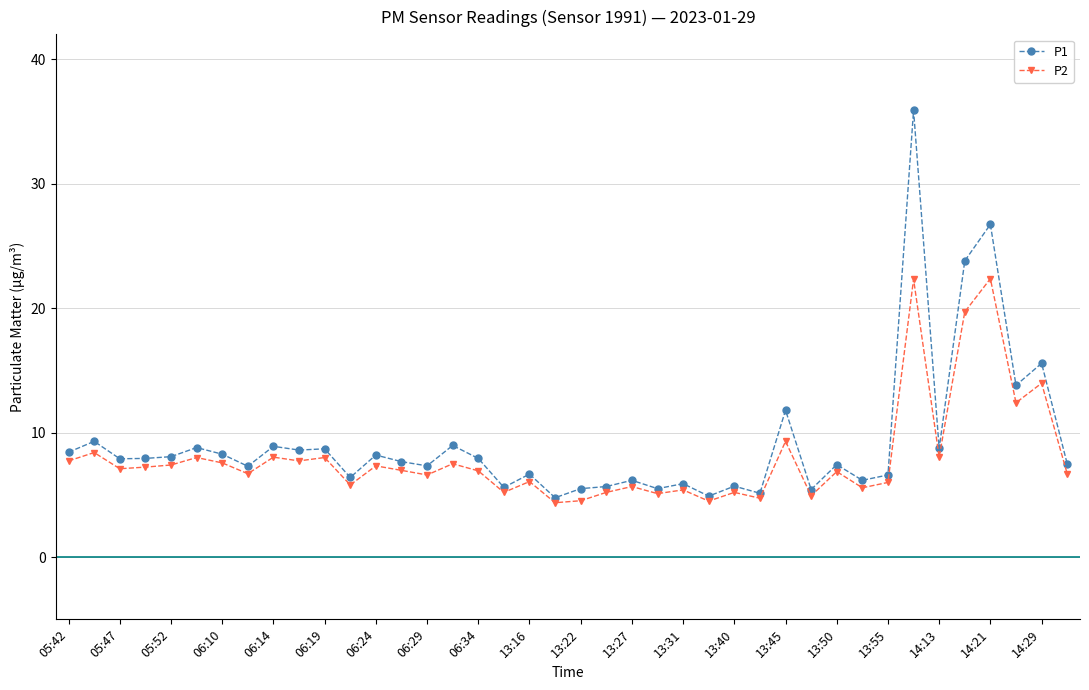

Which series has the widest spread of values?

P1